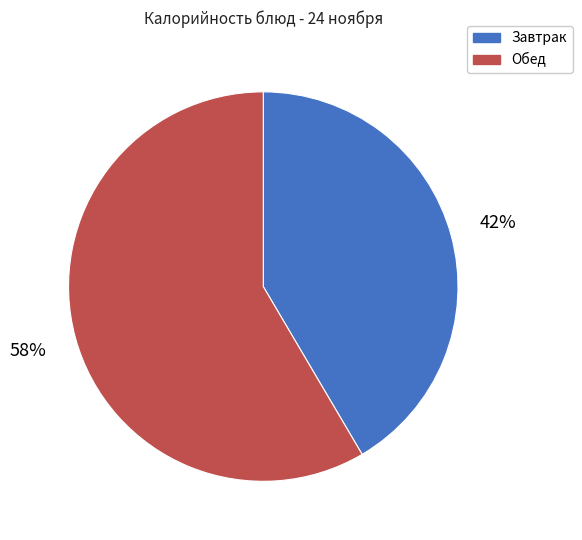

What is the ratio of the value at Обед to the value at Завтрак?

1.4